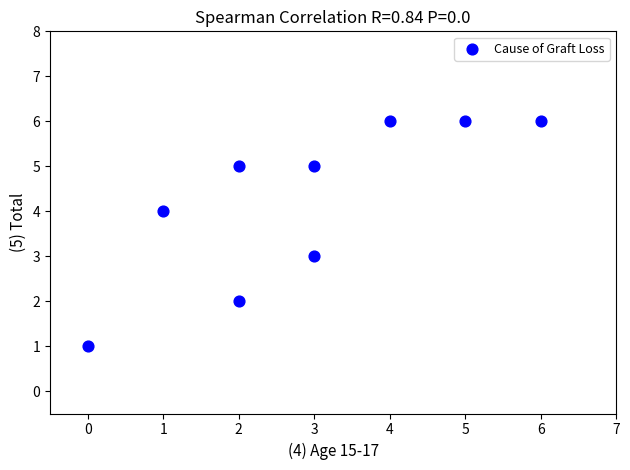

What is the range of Y values (max minus min)?

5